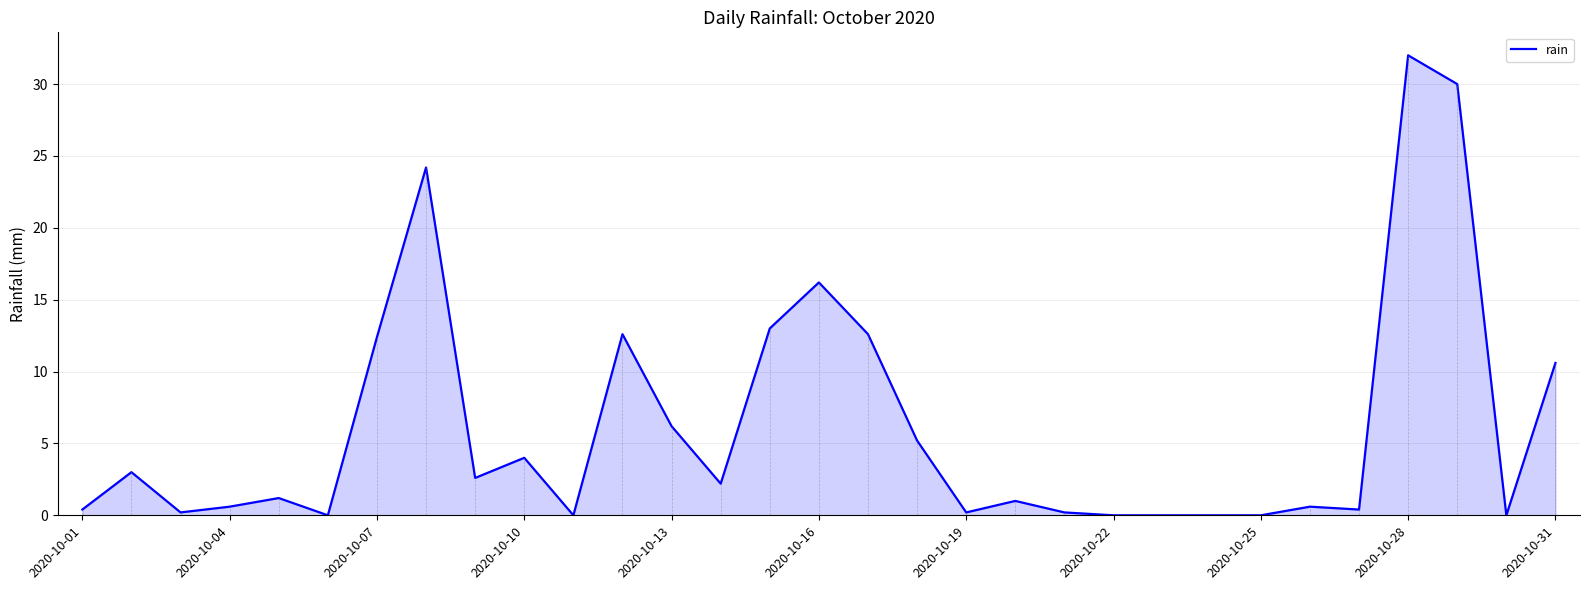

What is the difference between the maximum and minimum values?

32.0